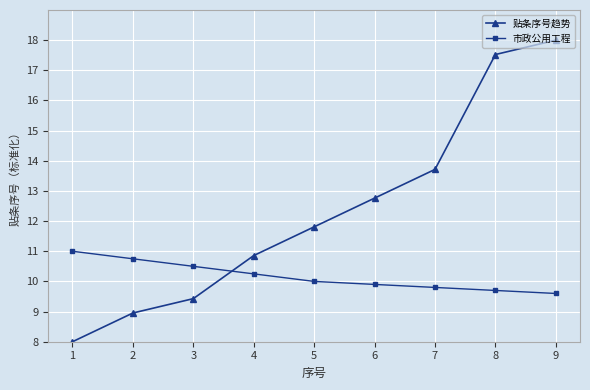

Where do 市政公用工程 and 贴条序号趋势 first cross each other?

3 and 4